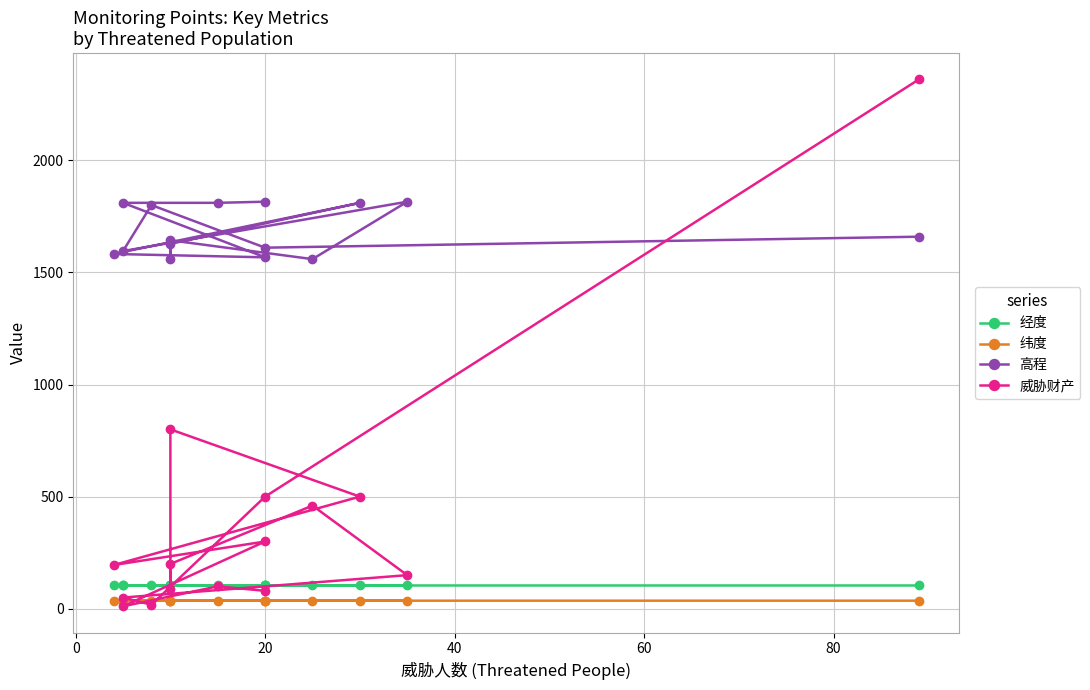

What is the sum of all 经度 values?

1558.3